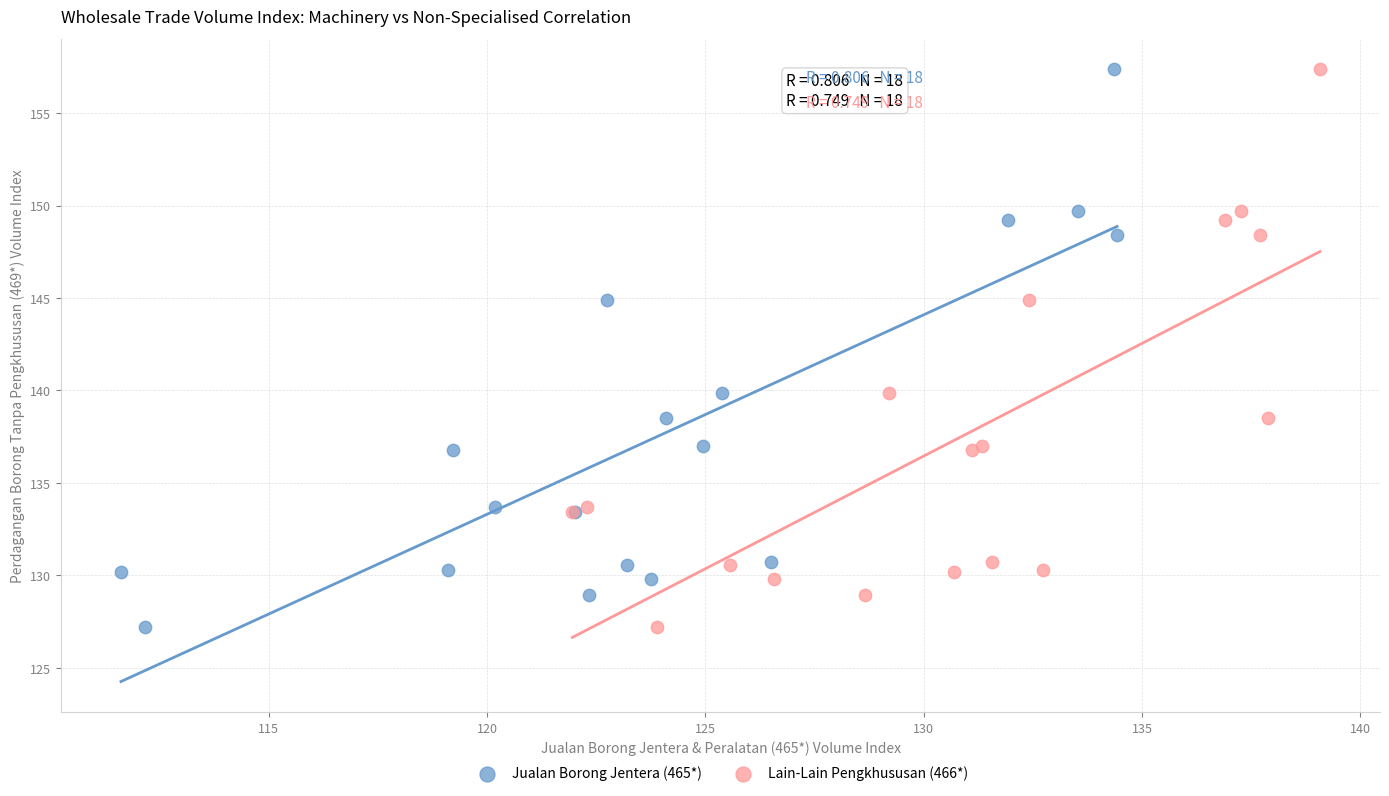

What are all the series names shown in the legend?

Jualan Borong Jentera (465*), Lain-Lain Pengkhususan (466*)